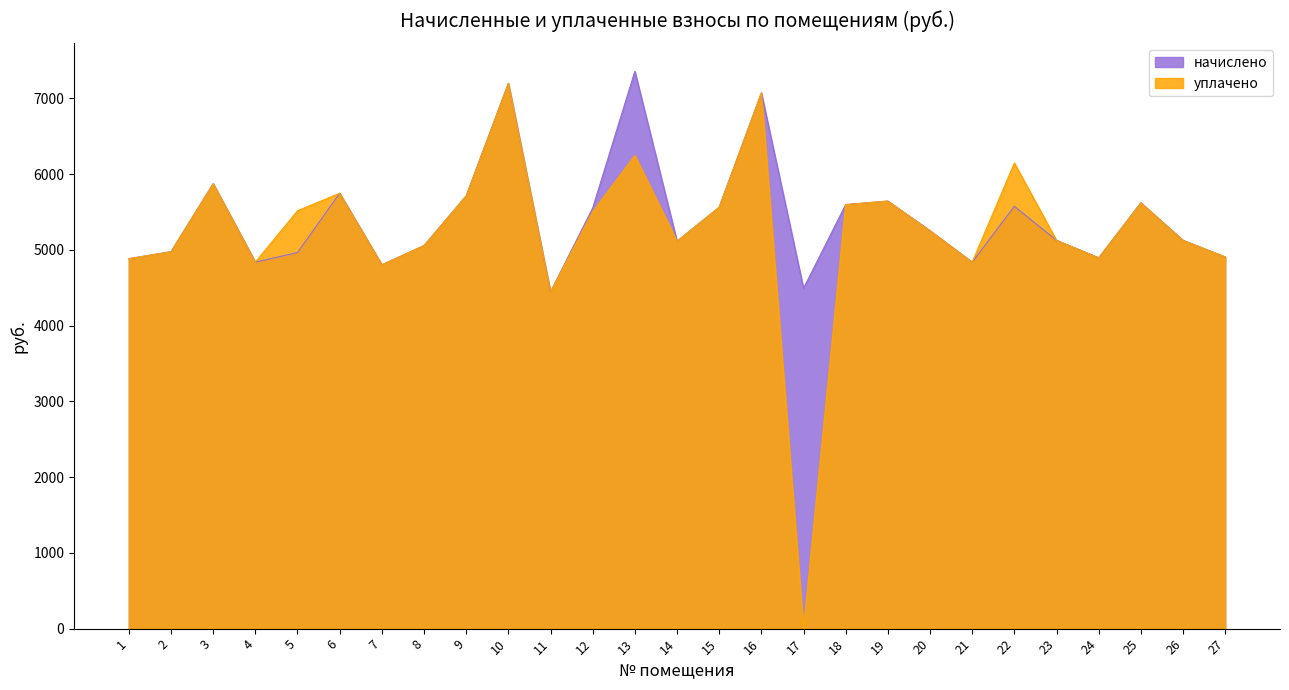

How many lines are shown in the chart?

2